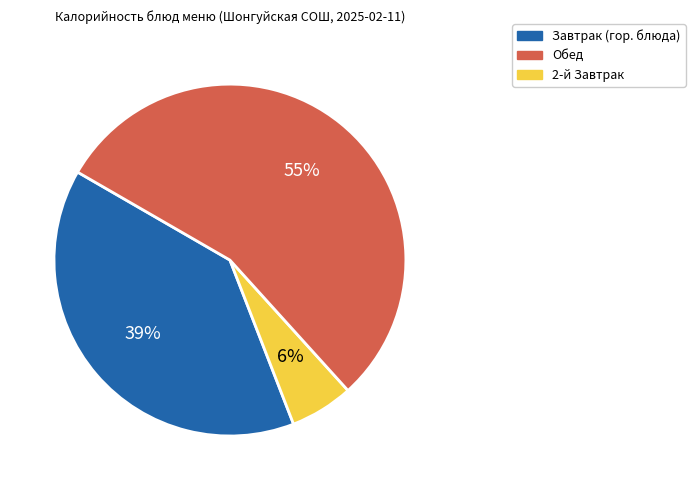

To the nearest percent, what is the average slice percentage?

33%